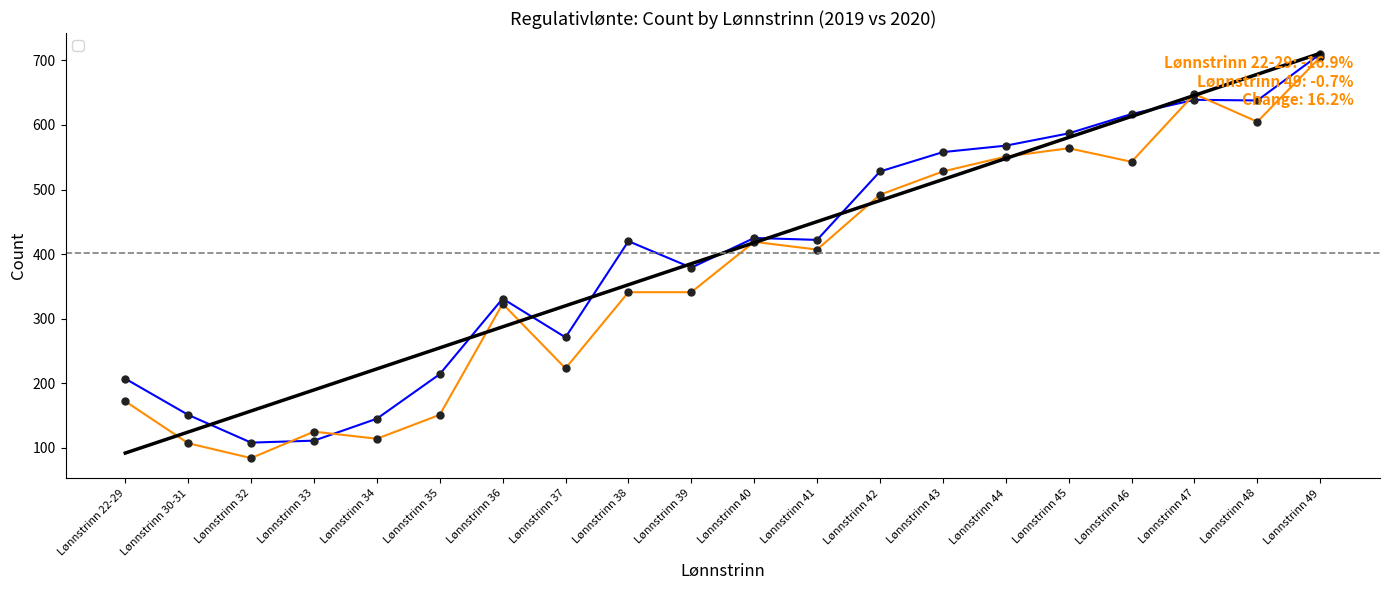

Reading right to left, transcribe all the data shown in this chart.

_2019: Lønnstrinn 49=710	Lønnstrinn 48=638	Lønnstrinn 47=639	Lønnstrinn 46=617	Lønnstrinn 45=587	Lønnstrinn 44=568	Lønnstrinn 43=558	Lønnstrinn 42=528	Lønnstrinn 41=422	Lønnstrinn 40=425	Lønnstrinn 39=379	Lønnstrinn 38=420	Lønnstrinn 37=271	Lønnstrinn 36=331	Lønnstrinn 35=214	Lønnstrinn 34=145	Lønnstrinn 33=111	Lønnstrinn 32=108	Lønnstrinn 30-31=151	Lønnstrinn 22-29=207
_2020: Lønnstrinn 49=705	Lønnstrinn 48=605	Lønnstrinn 47=648	Lønnstrinn 46=543	Lønnstrinn 45=564	Lønnstrinn 44=551	Lønnstrinn 43=528	Lønnstrinn 42=492	Lønnstrinn 41=407	Lønnstrinn 40=419	Lønnstrinn 39=341	Lønnstrinn 38=341	Lønnstrinn 37=223	Lønnstrinn 36=323	Lønnstrinn 35=151	Lønnstrinn 34=114	Lønnstrinn 33=125	Lønnstrinn 32=84	Lønnstrinn 30-31=107	Lønnstrinn 22-29=172